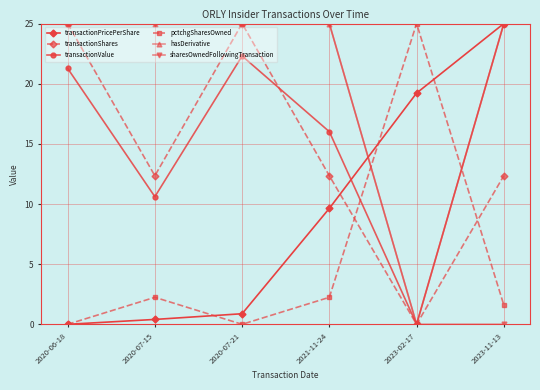

What is the sum of the transactionShares values at 2020-06-18 and 2023-11-13?

37.3